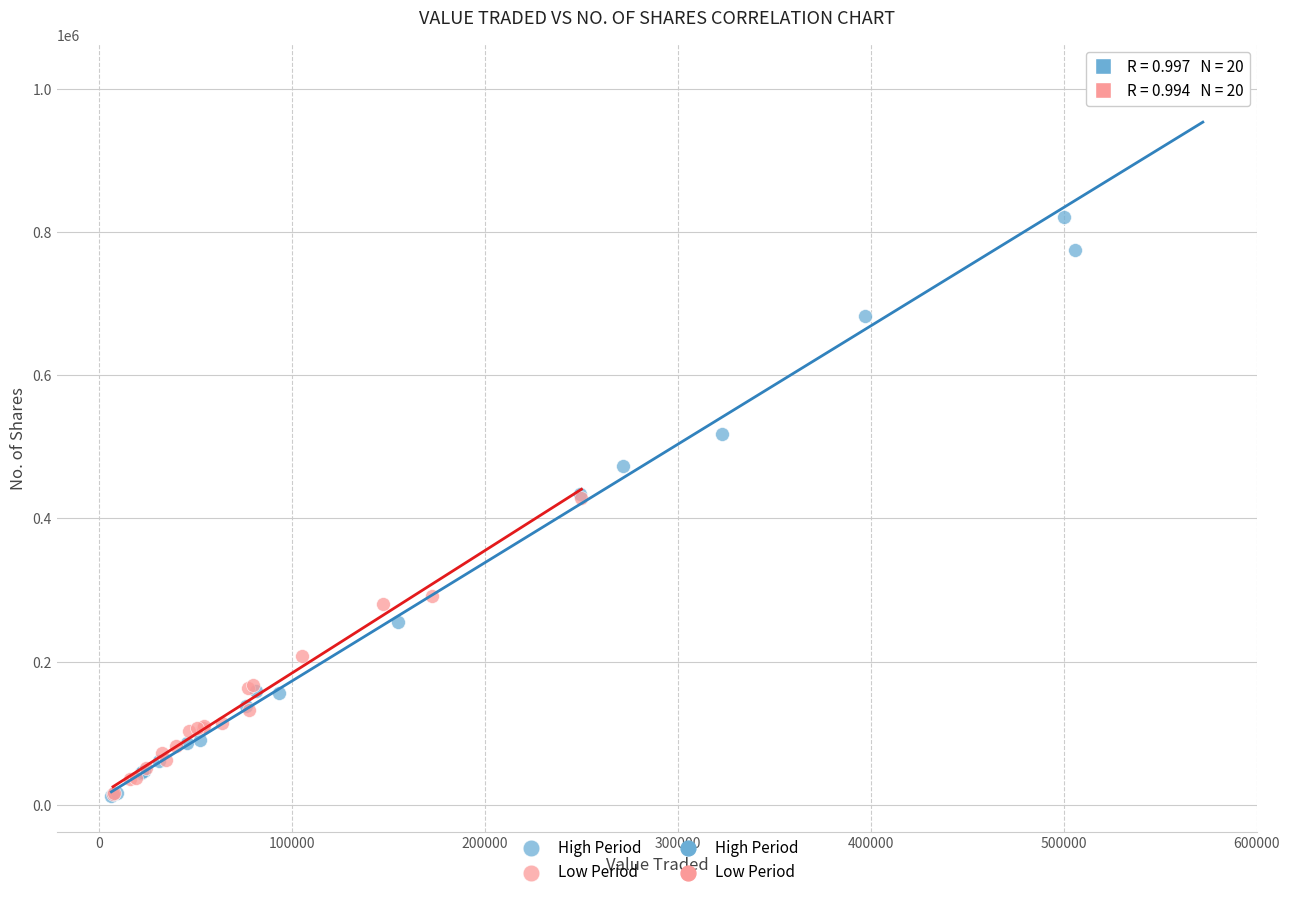

Which series has the largest Y range (max minus min)?

High Period